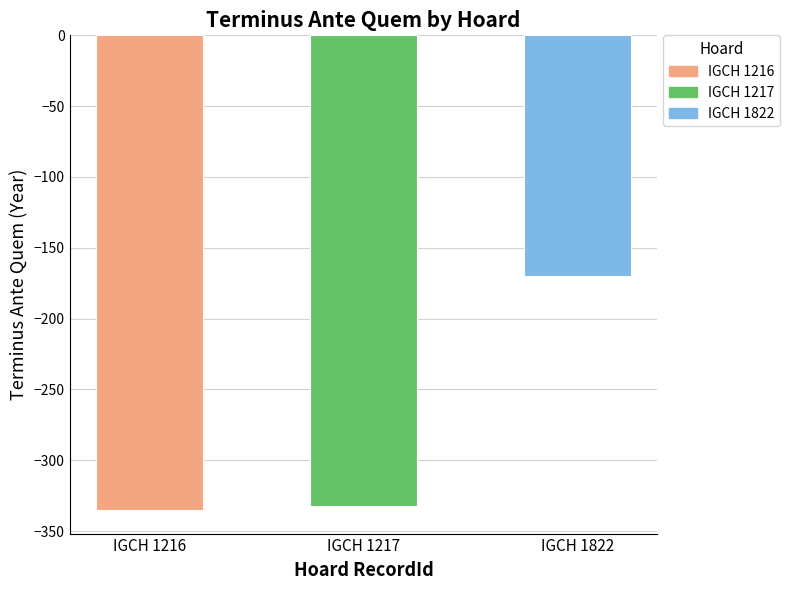

The chart shows a value of -475 at IGCH 1217. True or false?

False